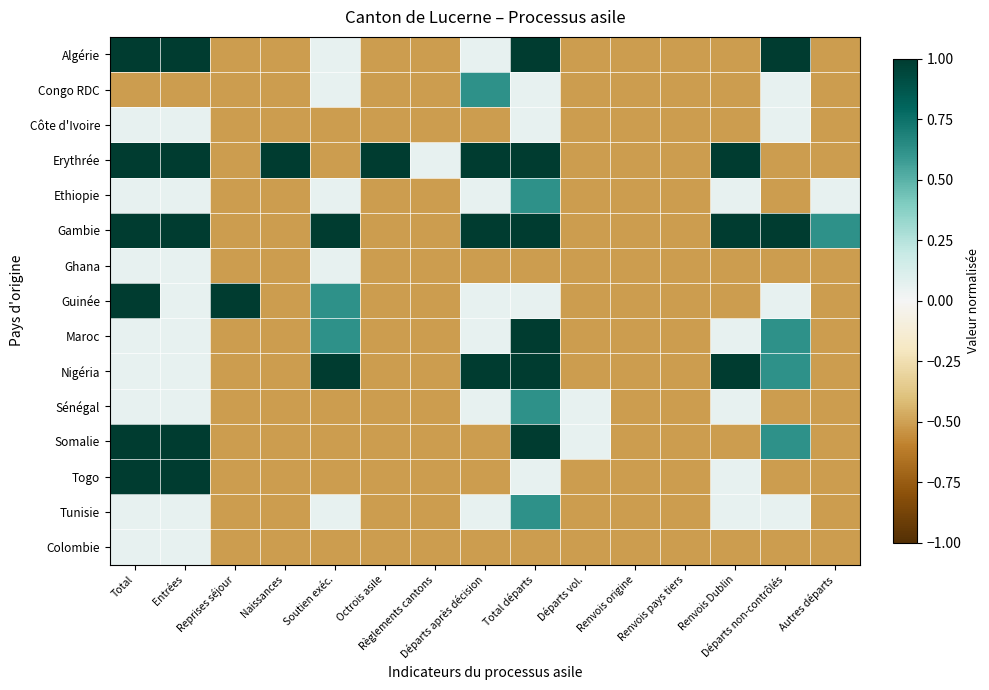

Reading right to left, transcribe all the data shown in this chart.

Algérie: Autres départs=-0.5	Départs non-contrôlés=1.0	Renvois Dublin=-0.5	Renvois pays tiers=-0.5	Renvois origine=-0.5	Départs vol.=-0.5	Total départs=1.0	Départs après décision=0.1	Règlements cantons=-0.5	Octrois asile=-0.5	Soutien exéc.=0.1	Naissances=-0.5	Reprises séjour=-0.5	Entrées=1.0	Total=1.0
Congo RDC: Autres départs=-0.5	Départs non-contrôlés=0.1	Renvois Dublin=-0.5	Renvois pays tiers=-0.5	Renvois origine=-0.5	Départs vol.=-0.5	Total départs=0.1	Départs après décision=0.6	Règlements cantons=-0.5	Octrois asile=-0.5	Soutien exéc.=0.1	Naissances=-0.5	Reprises séjour=-0.5	Entrées=-0.5	Total=-0.5
Côte d'Ivoire: Autres départs=-0.5	Départs non-contrôlés=0.1	Renvois Dublin=-0.5	Renvois pays tiers=-0.5	Renvois origine=-0.5	Départs vol.=-0.5	Total départs=0.1	Départs après décision=-0.5	Règlements cantons=-0.5	Octrois asile=-0.5	Soutien exéc.=-0.5	Naissances=-0.5	Reprises séjour=-0.5	Entrées=0.1	Total=0.1
Erythrée: Autres départs=-0.5	Départs non-contrôlés=-0.5	Renvois Dublin=1.0	Renvois pays tiers=-0.5	Renvois origine=-0.5	Départs vol.=-0.5	Total départs=1.0	Départs après décision=1.0	Règlements cantons=0.1	Octrois asile=1.0	Soutien exéc.=-0.5	Naissances=1.0	Reprises séjour=-0.5	Entrées=1.0	Total=1.0
Ethiopie: Autres départs=0.1	Départs non-contrôlés=-0.5	Renvois Dublin=0.1	Renvois pays tiers=-0.5	Renvois origine=-0.5	Départs vol.=-0.5	Total départs=0.6	Départs après décision=0.1	Règlements cantons=-0.5	Octrois asile=-0.5	Soutien exéc.=0.1	Naissances=-0.5	Reprises séjour=-0.5	Entrées=0.1	Total=0.1
Gambie: Autres départs=0.6	Départs non-contrôlés=1.0	Renvois Dublin=1.0	Renvois pays tiers=-0.5	Renvois origine=-0.5	Départs vol.=-0.5	Total départs=1.0	Départs après décision=1.0	Règlements cantons=-0.5	Octrois asile=-0.5	Soutien exéc.=1.0	Naissances=-0.5	Reprises séjour=-0.5	Entrées=1.0	Total=1.0
Ghana: Autres départs=-0.5	Départs non-contrôlés=-0.5	Renvois Dublin=-0.5	Renvois pays tiers=-0.5	Renvois origine=-0.5	Départs vol.=-0.5	Total départs=-0.5	Départs après décision=-0.5	Règlements cantons=-0.5	Octrois asile=-0.5	Soutien exéc.=0.1	Naissances=-0.5	Reprises séjour=-0.5	Entrées=0.1	Total=0.1
Guinée: Autres départs=-0.5	Départs non-contrôlés=0.1	Renvois Dublin=-0.5	Renvois pays tiers=-0.5	Renvois origine=-0.5	Départs vol.=-0.5	Total départs=0.1	Départs après décision=0.1	Règlements cantons=-0.5	Octrois asile=-0.5	Soutien exéc.=0.6	Naissances=-0.5	Reprises séjour=1.0	Entrées=0.1	Total=1.0
Maroc: Autres départs=-0.5	Départs non-contrôlés=0.6	Renvois Dublin=0.1	Renvois pays tiers=-0.5	Renvois origine=-0.5	Départs vol.=-0.5	Total départs=1.0	Départs après décision=0.1	Règlements cantons=-0.5	Octrois asile=-0.5	Soutien exéc.=0.6	Naissances=-0.5	Reprises séjour=-0.5	Entrées=0.1	Total=0.1
Nigéria: Autres départs=-0.5	Départs non-contrôlés=0.6	Renvois Dublin=1.0	Renvois pays tiers=-0.5	Renvois origine=-0.5	Départs vol.=-0.5	Total départs=1.0	Départs après décision=1.0	Règlements cantons=-0.5	Octrois asile=-0.5	Soutien exéc.=1.0	Naissances=-0.5	Reprises séjour=-0.5	Entrées=0.1	Total=0.1
Sénégal: Autres départs=-0.5	Départs non-contrôlés=-0.5	Renvois Dublin=0.1	Renvois pays tiers=-0.5	Renvois origine=-0.5	Départs vol.=0.1	Total départs=0.6	Départs après décision=0.1	Règlements cantons=-0.5	Octrois asile=-0.5	Soutien exéc.=-0.5	Naissances=-0.5	Reprises séjour=-0.5	Entrées=0.1	Total=0.1
Somalie: Autres départs=-0.5	Départs non-contrôlés=0.6	Renvois Dublin=-0.5	Renvois pays tiers=-0.5	Renvois origine=-0.5	Départs vol.=0.1	Total départs=1.0	Départs après décision=-0.5	Règlements cantons=-0.5	Octrois asile=-0.5	Soutien exéc.=-0.5	Naissances=-0.5	Reprises séjour=-0.5	Entrées=1.0	Total=1.0
Togo: Autres départs=-0.5	Départs non-contrôlés=-0.5	Renvois Dublin=0.1	Renvois pays tiers=-0.5	Renvois origine=-0.5	Départs vol.=-0.5	Total départs=0.1	Départs après décision=-0.5	Règlements cantons=-0.5	Octrois asile=-0.5	Soutien exéc.=-0.5	Naissances=-0.5	Reprises séjour=-0.5	Entrées=1.0	Total=1.0
Tunisie: Autres départs=-0.5	Départs non-contrôlés=0.1	Renvois Dublin=0.1	Renvois pays tiers=-0.5	Renvois origine=-0.5	Départs vol.=-0.5	Total départs=0.6	Départs après décision=0.1	Règlements cantons=-0.5	Octrois asile=-0.5	Soutien exéc.=0.1	Naissances=-0.5	Reprises séjour=-0.5	Entrées=0.1	Total=0.1
Colombie: Autres départs=-0.5	Départs non-contrôlés=-0.5	Renvois Dublin=-0.5	Renvois pays tiers=-0.5	Renvois origine=-0.5	Départs vol.=-0.5	Total départs=-0.5	Départs après décision=-0.5	Règlements cantons=-0.5	Octrois asile=-0.5	Soutien exéc.=-0.5	Naissances=-0.5	Reprises séjour=-0.5	Entrées=0.1	Total=0.1